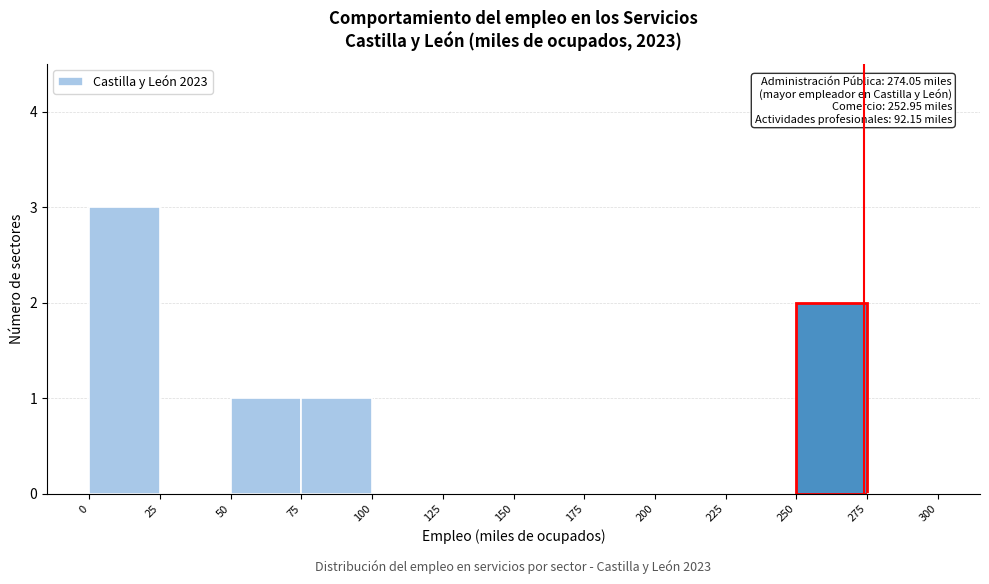

Over which range of the x-axis is the bar tallest?

0 to 25